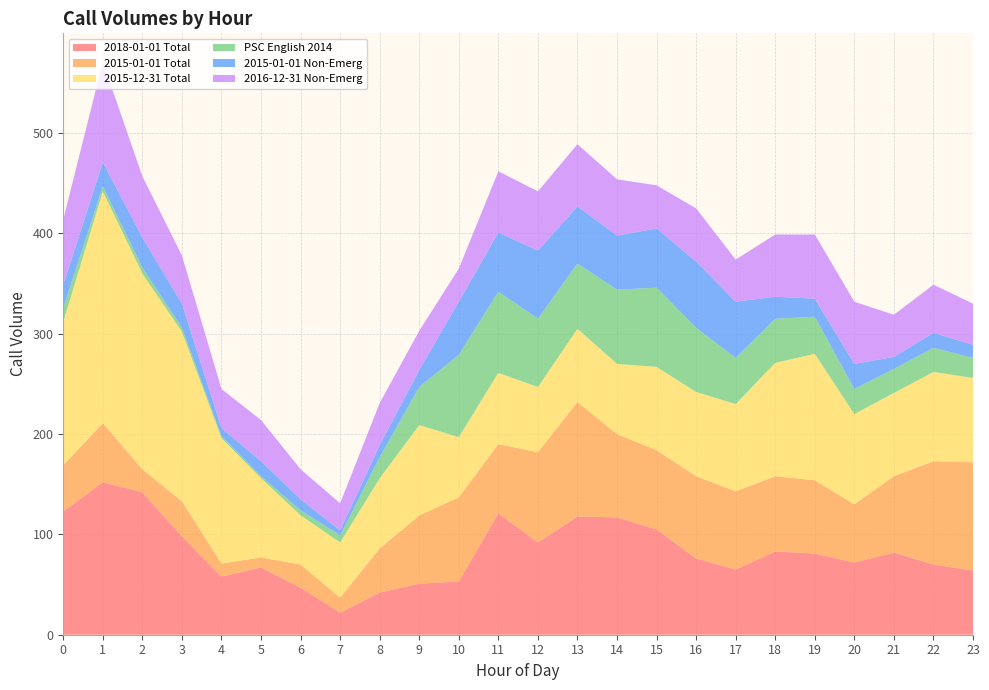

Reading left to right, list all the values displayed in this chart.

2018-01-01 Total: 0=123	1=152	2=142	3=98	4=58	5=67	6=47	7=22	8=42	9=51	10=53	11=121	12=92	13=118	14=117	15=105	16=76	17=65	18=83	19=81	20=72	21=82	22=70	23=64
2015-01-01 Total: 0=46	1=59	2=23	3=35	4=13	5=10	6=23	7=15	8=44	9=68	10=84	11=69	12=90	13=114	14=83	15=79	16=82	17=78	18=75	19=73	20=58	21=76	22=103	23=108
2015-12-31 Total: 0=143	1=231	2=195	3=169	4=125	5=79	6=49	7=55	8=70	9=90	10=60	11=71	12=65	13=73	14=70	15=83	16=84	17=87	18=113	19=126	20=90	21=83	22=89	23=84
PSC English 2014: 0=14	1=5	2=6	3=4	4=2	5=2	6=5	7=7	8=21	9=38	10=82	11=81	12=68	13=65	14=74	15=79	16=64	17=46	18=44	19=37	20=25	21=24	22=24	23=20
2015-01-01 Non-Emerg: 0=23	1=24	2=30	3=24	4=8	5=15	6=11	7=5	8=12	9=17	10=53	11=59	12=68	13=57	14=54	15=59	16=66	17=56	18=22	19=18	20=25	21=12	22=15	23=13
2016-12-31 Non-Emerg: 0=65	1=100	2=61	3=48	4=39	5=41	6=30	7=27	8=42	9=39	10=33	11=61	12=59	13=62	14=56	15=43	16=53	17=42	18=62	19=64	20=62	21=42	22=48	23=41